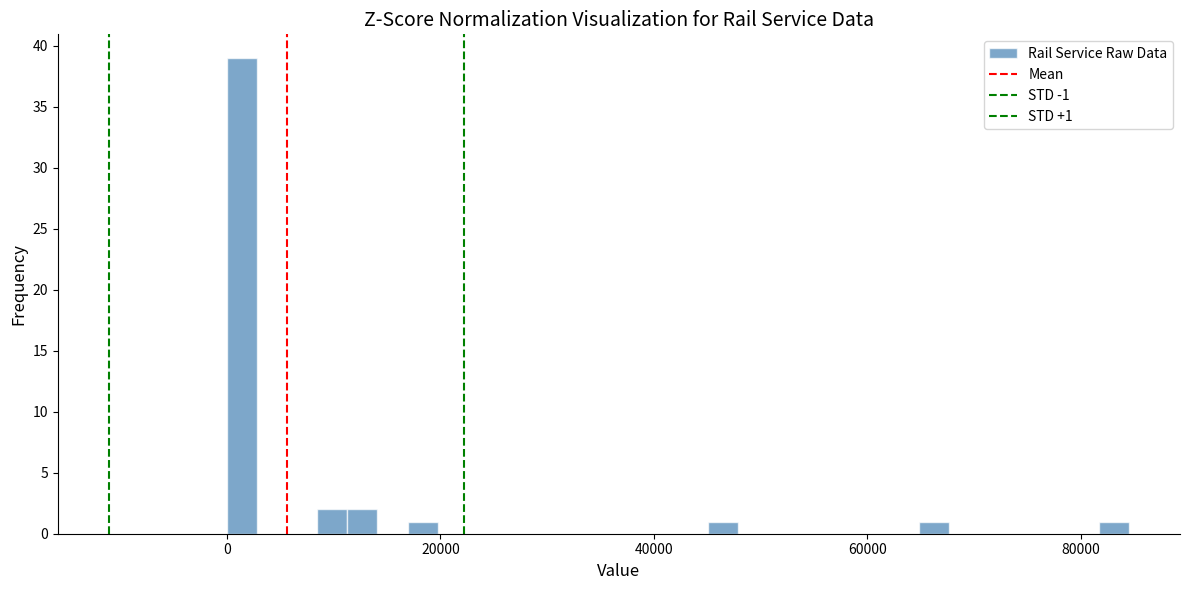

Read against the x-axis, roughly where is the centre of the tallest bar?

2000